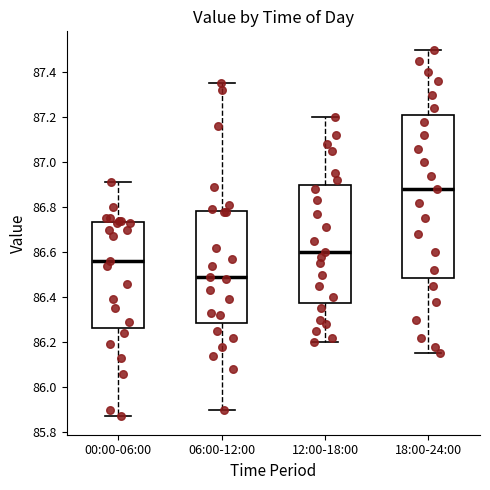

Which box is the tallest, from its lower edge to its upper edge?

18:00-24:00